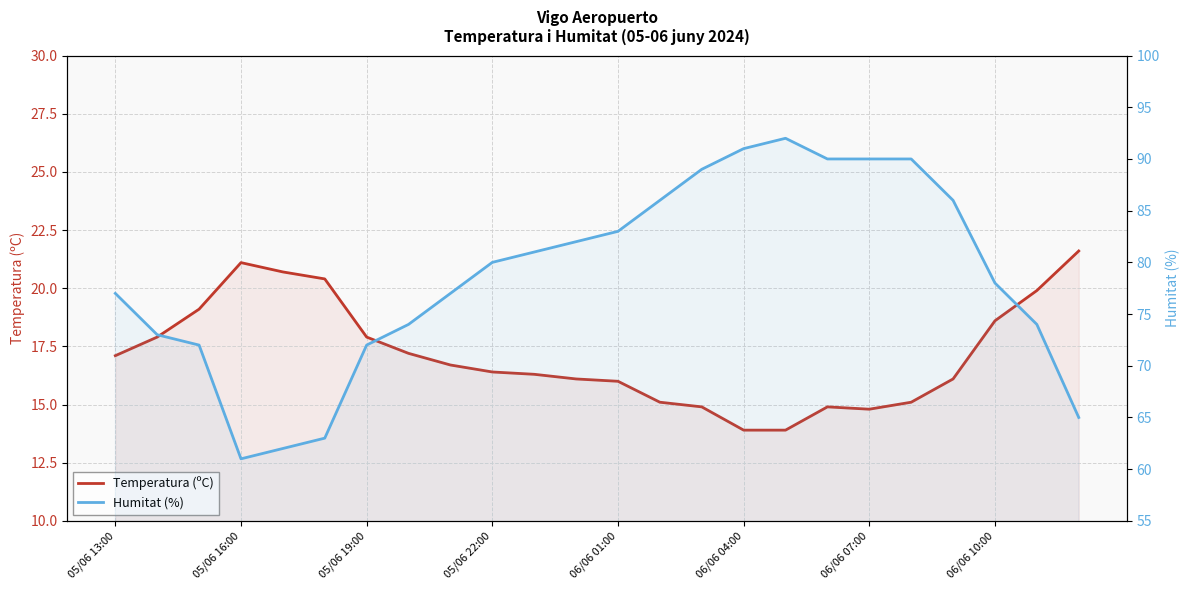

What is the maximum value for Humitat (%)?

92.0